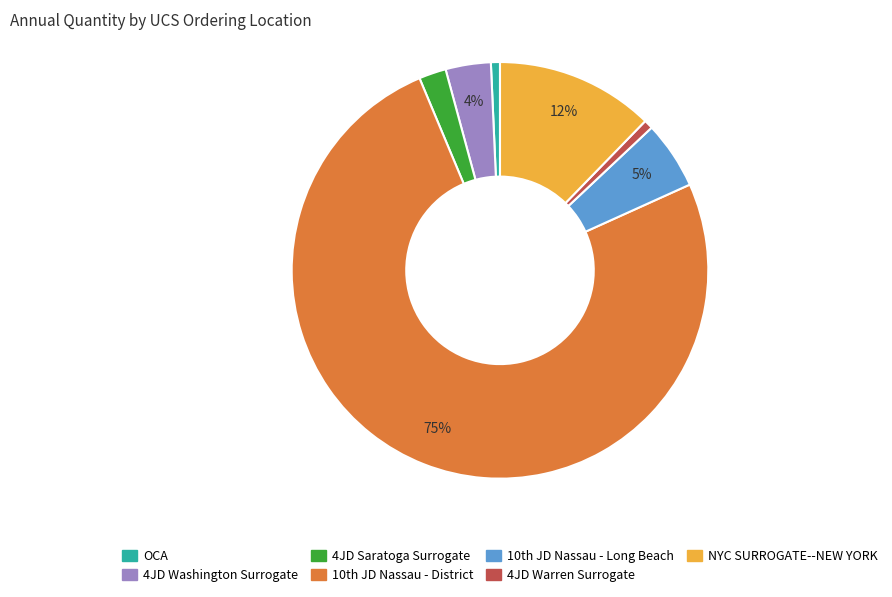

Which category has the biggest portion of the pie?

10th JD Nassau - District